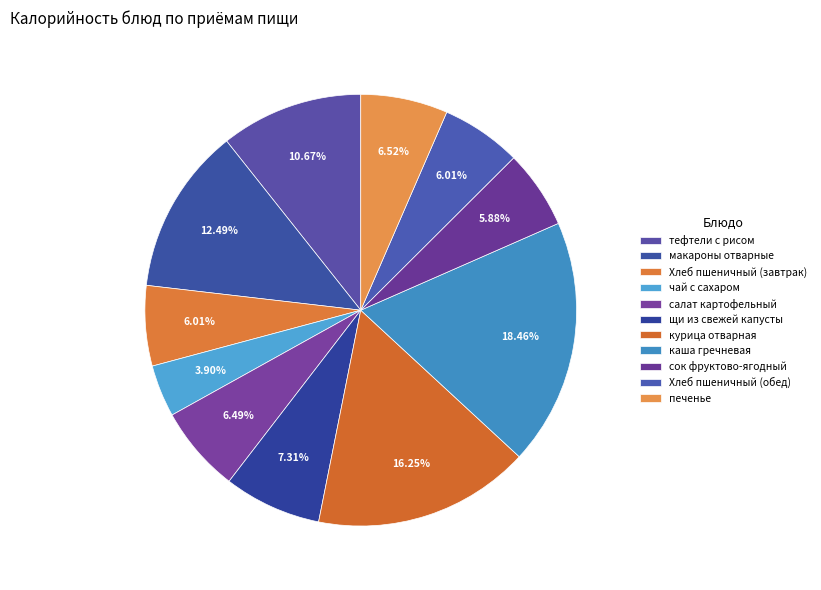

Rank the categories by value from lowest to highest.

чай с сахаром, сок фруктово-ягодный, Хлеб пшеничный (завтрак), Хлеб пшеничный (обед), салат картофельный, печенье, щи из свежей капусты, тефтели с рисом, макароны отварные, курица отварная, каша гречневая